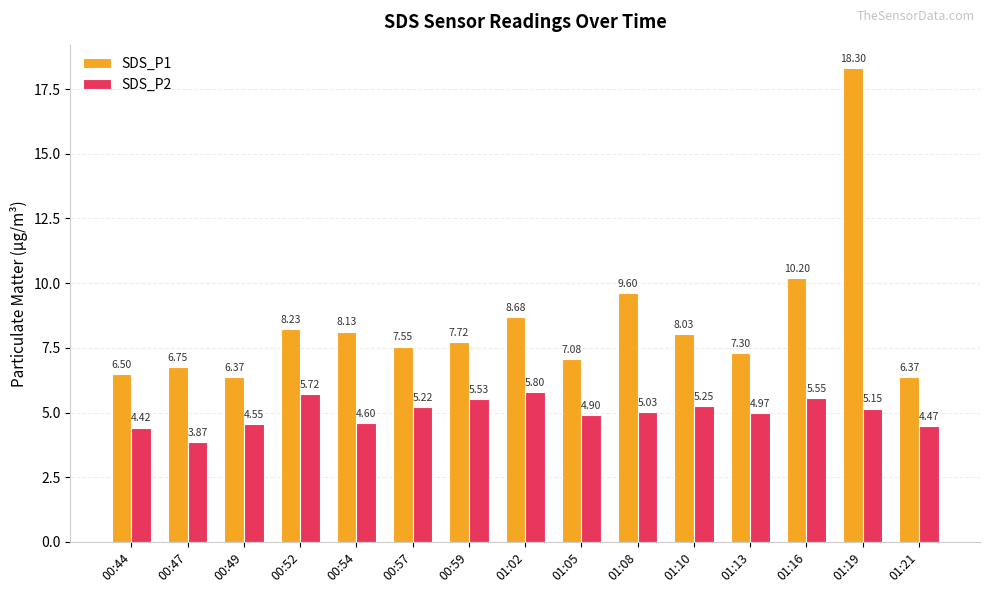

List the series in order of their peak value, lowest first.

SDS_P2, SDS_P1